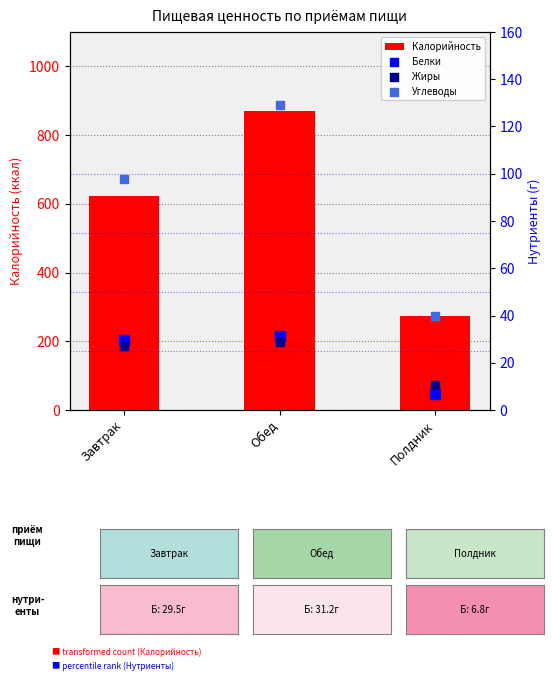

Which has a higher value, Обед or Завтрак?

Обед